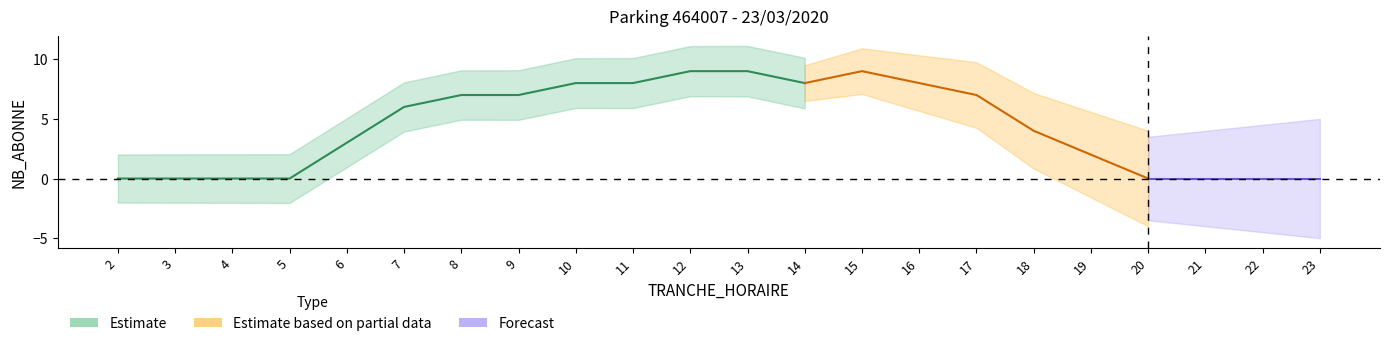

Where is NB_HORAIRE nearest to the value 0?

2